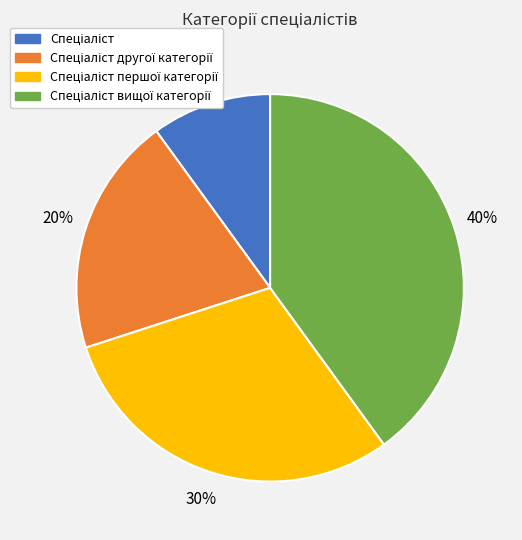

Is there any slice that represents more than half of the pie?

No